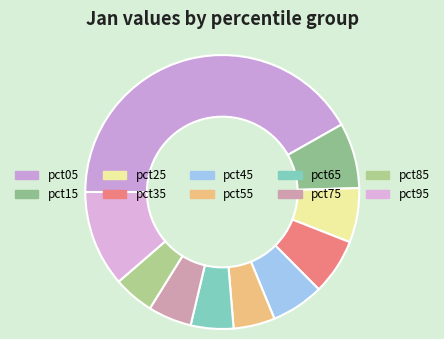

Count the number of slices in the pie.

10